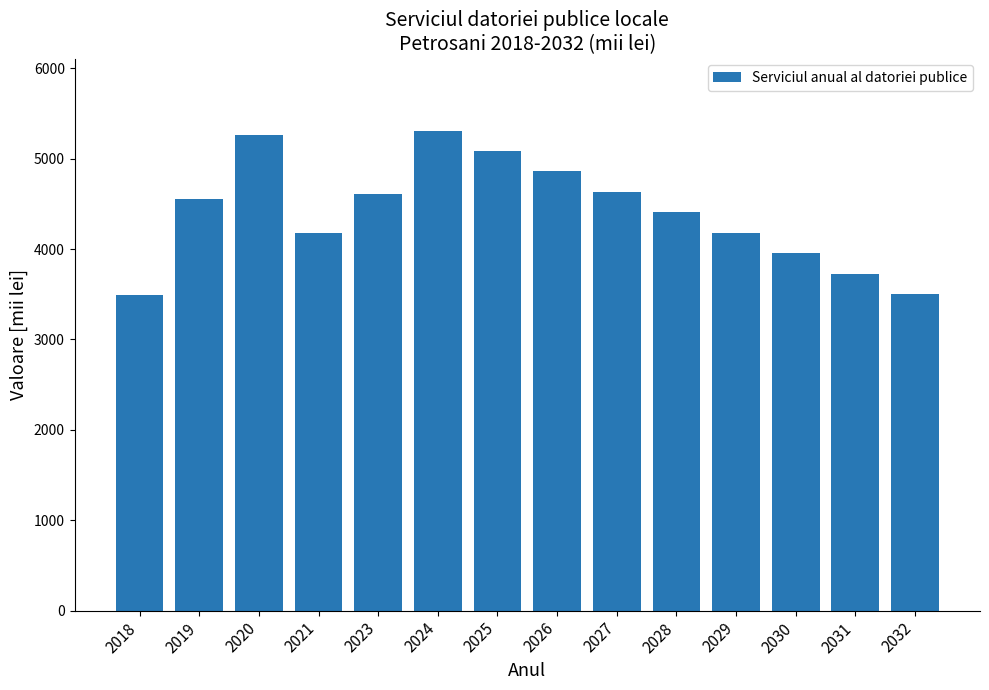

Which has a higher value, 2031 or 2032?

2031